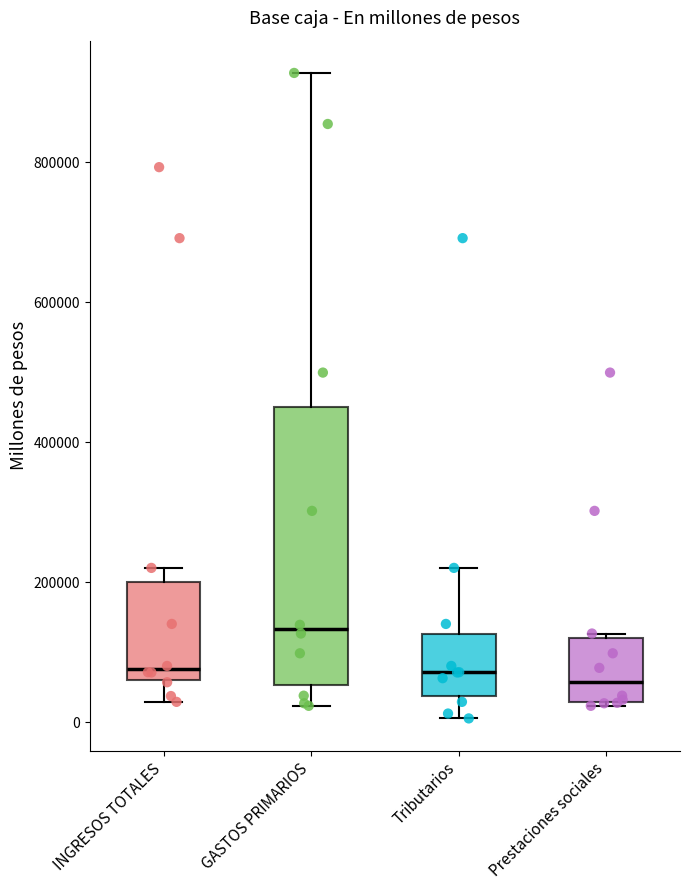

Where does the median line of the box for INGRESOS TOTALES sit on the y-axis? The values are not printed on the chart, so give them approximately, as read against the axis.

80000